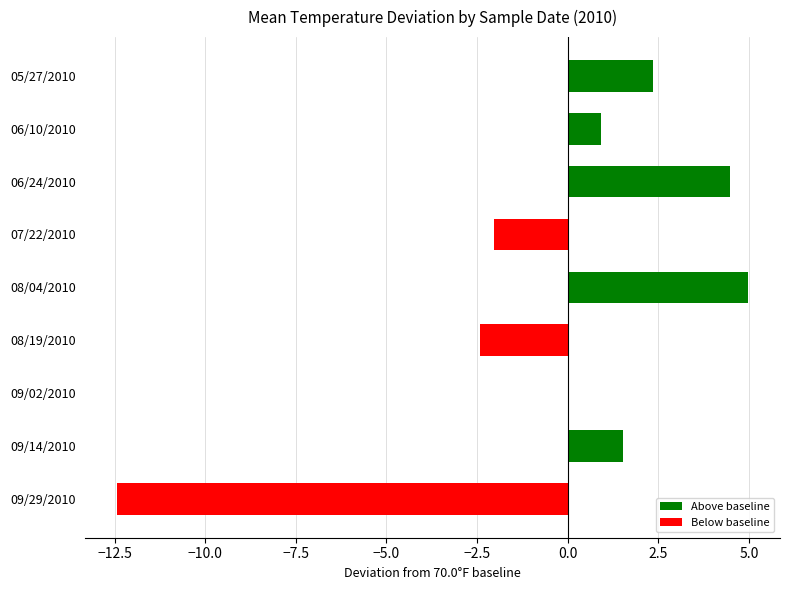

True or false: the data shows 0.0 at 09/02/2010.

True